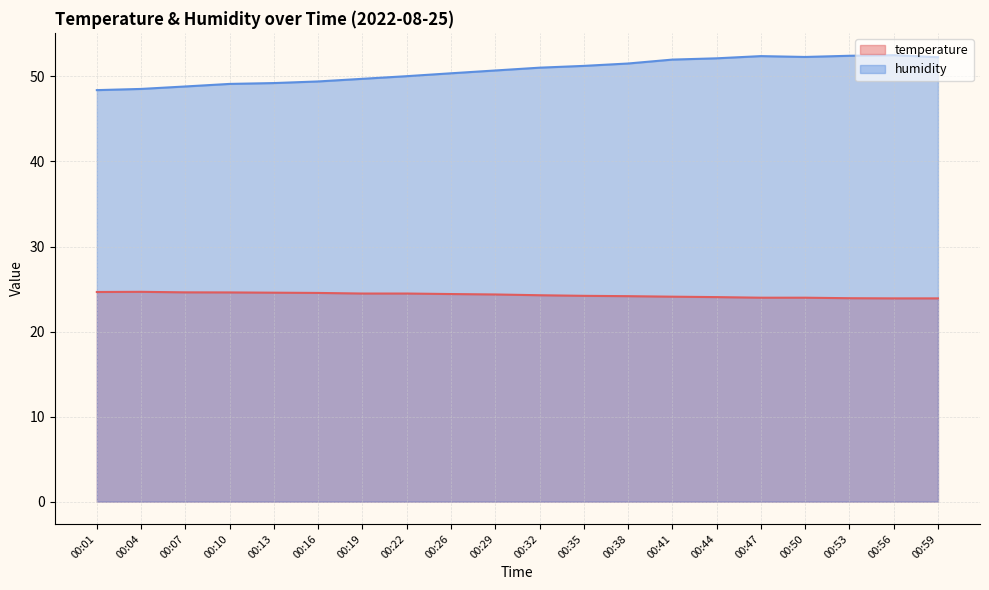

What is the total value across all series at 00:38?

75.7